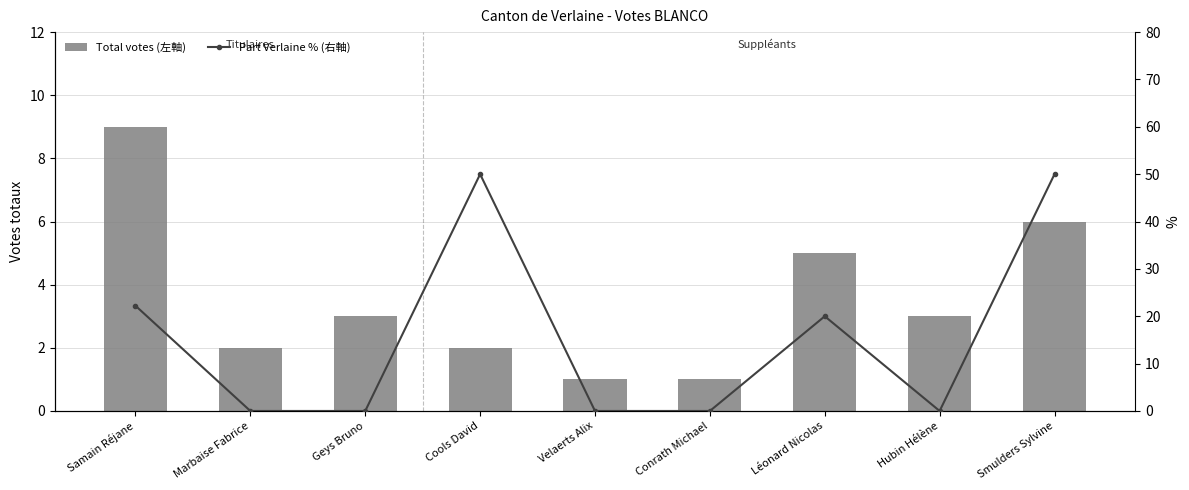

What is the total value across all series at Geys Bruno?

3.0